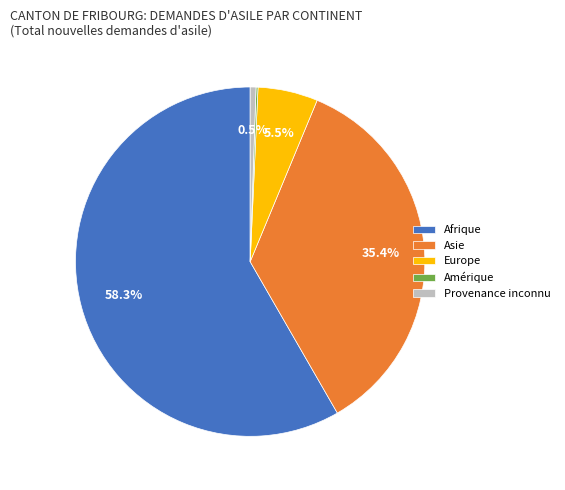

What percentage is the Asie slice, to the nearest percent?

35%